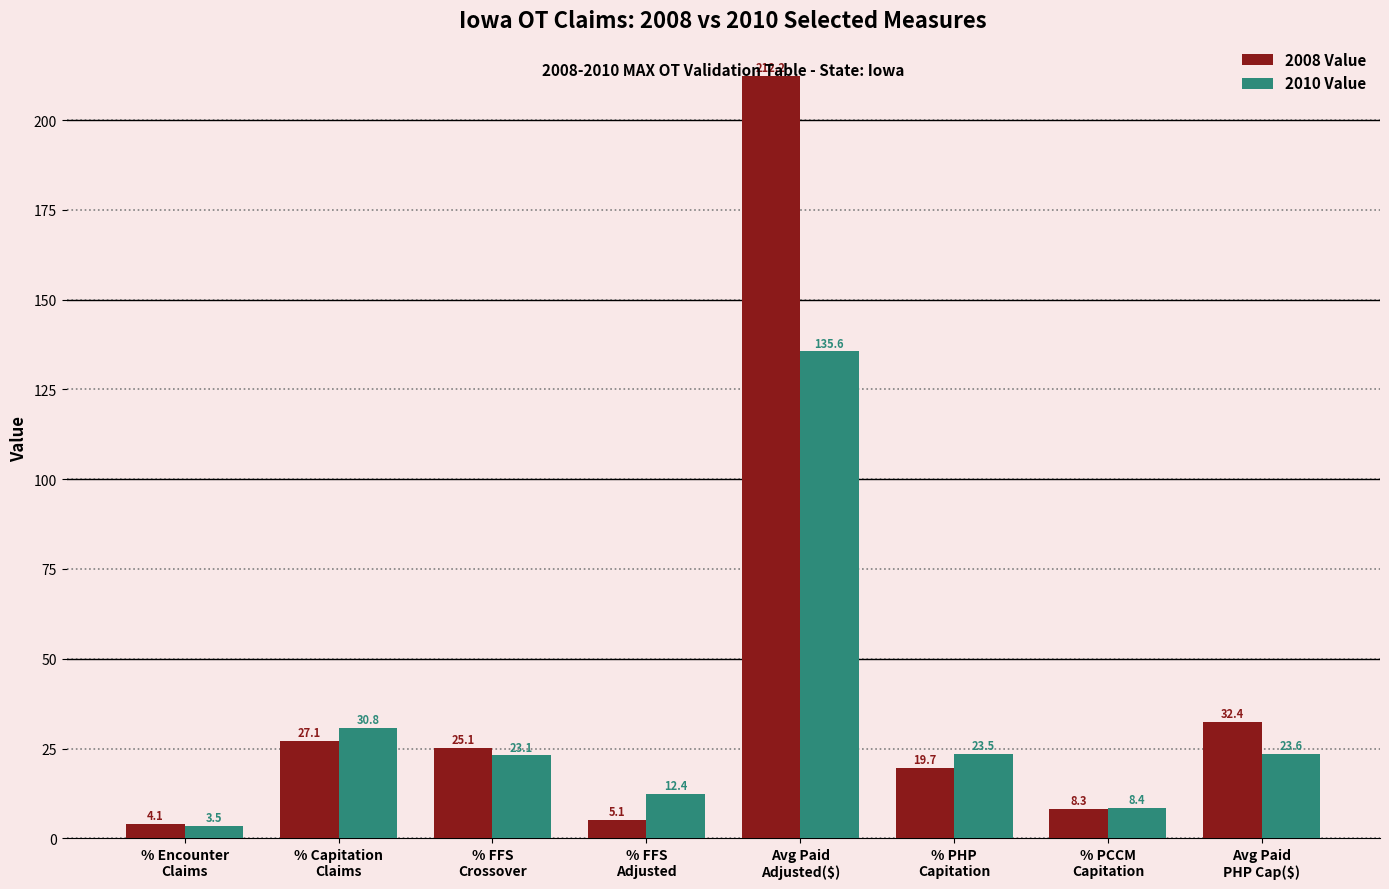

What is the approximate value of 2010 Value at % FFS
Crossover?

23.1